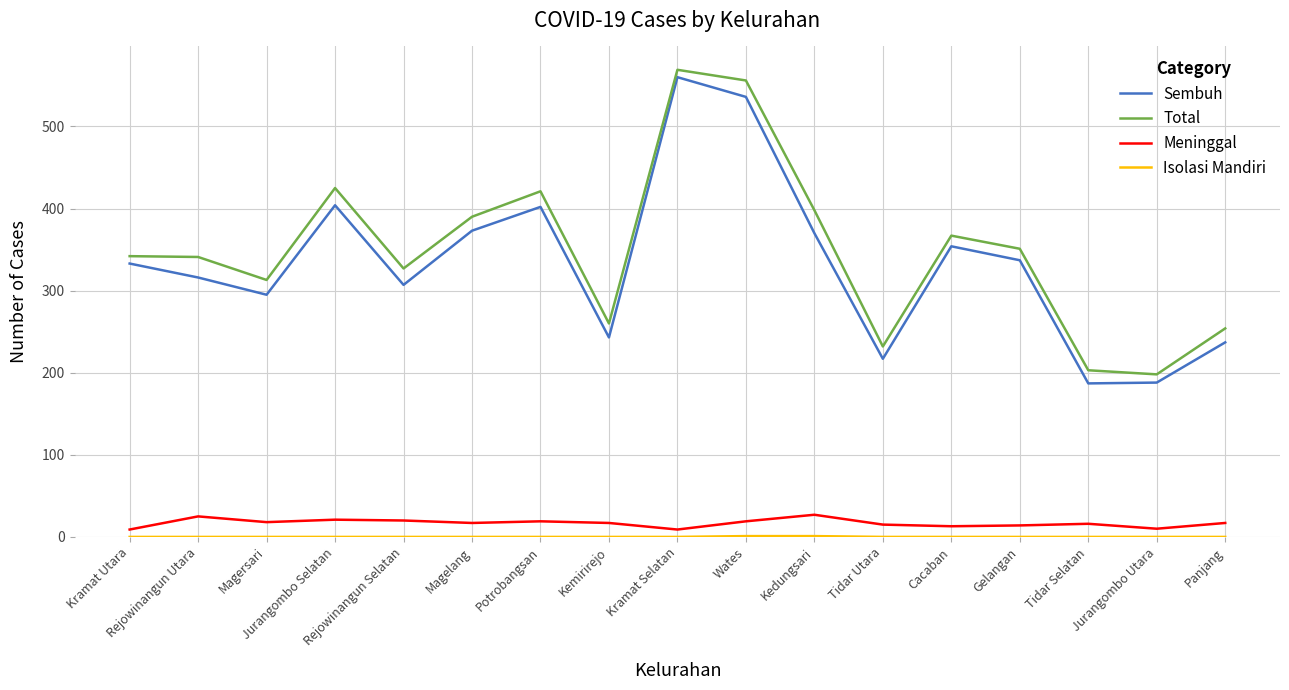

How many series are shown in this chart?

4